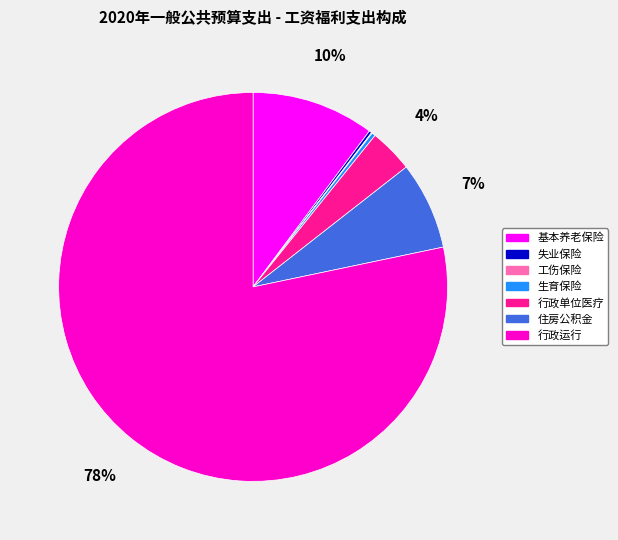

Which category has the biggest portion of the pie?

行政运行